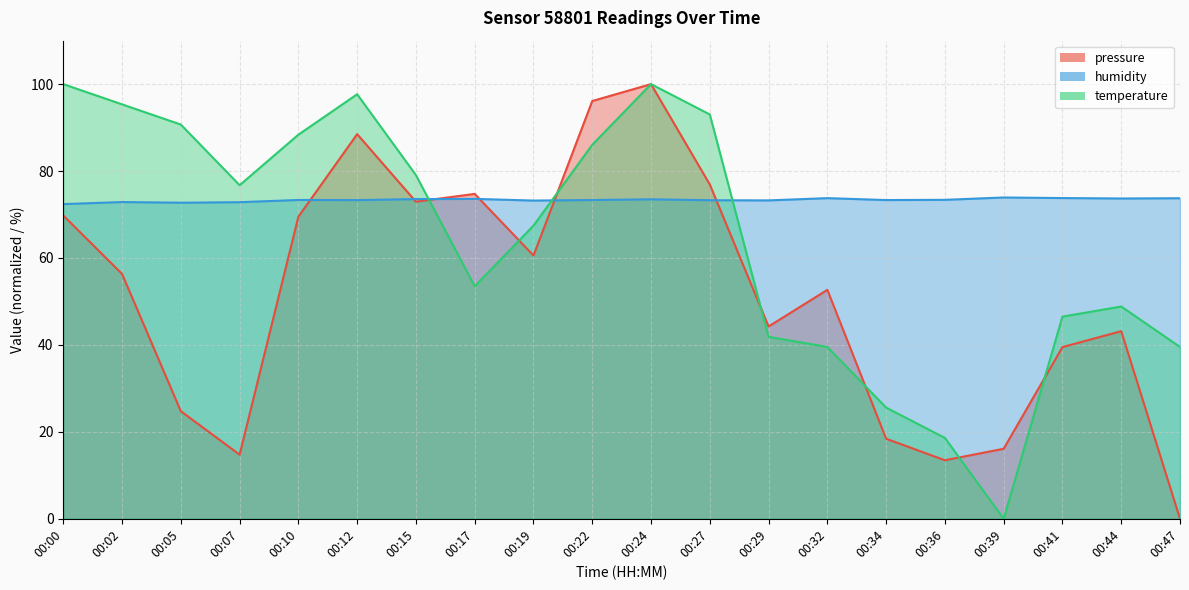

Reading left to right, transcribe all the data shown in this chart.

pressure: 69.8	56.3	24.7	14.8	69.5	88.5	73.0	74.7	60.6	96.1	100.0	76.9	44.2	52.7	18.4	13.5	16.1	39.5	43.2	0.0
humidity: 72.4	72.9	72.7	72.8	73.3	73.3	73.5	73.6	73.2	73.3	73.5	73.3	73.2	73.8	73.3	73.4	73.9	73.8	73.7	73.8
temperature: 100.0	95.3	90.7	76.7	88.4	97.7	79.1	53.5	67.4	86.0	100.0	93.0	41.9	39.5	25.6	18.6	0.0	46.5	48.8	39.5